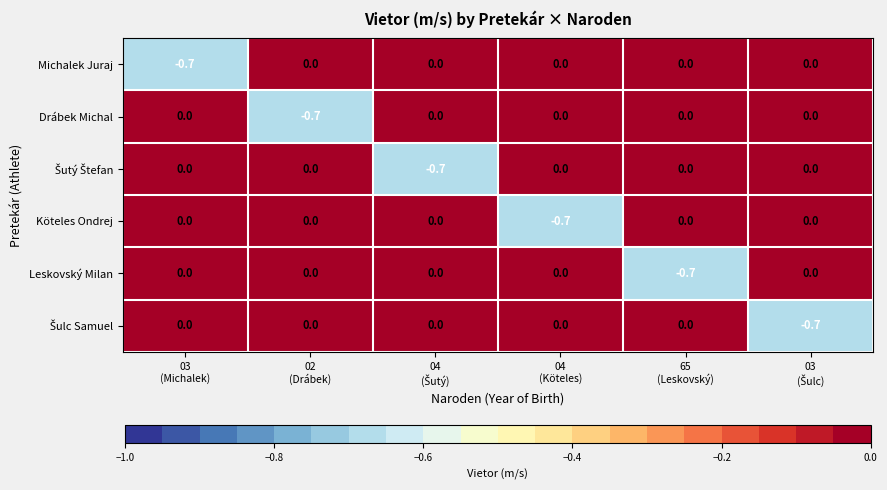

What is the difference between the maximum and minimum values in the Köteles Ondrej series?

0.7